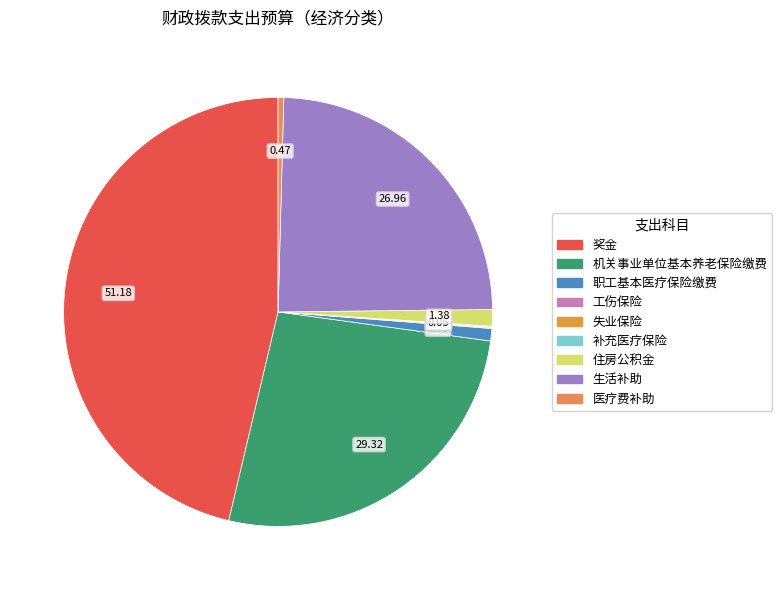

Combined, what portion of the pie is 工伤保险 and 医疗费补助?

0.5%